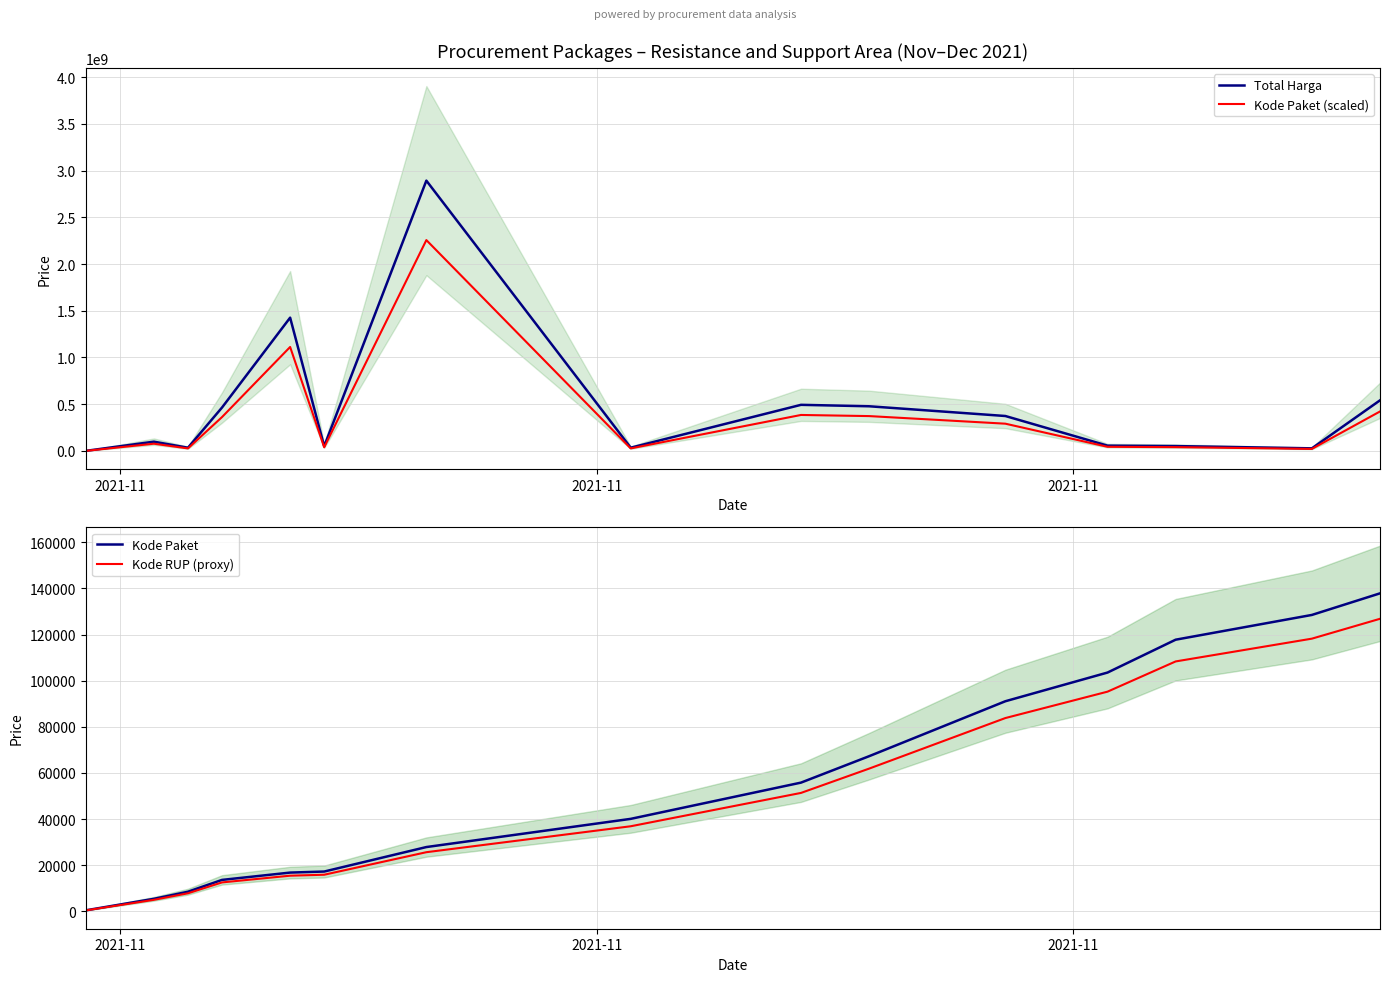

What is the highest value of the Total Harga series?

2892122000.0